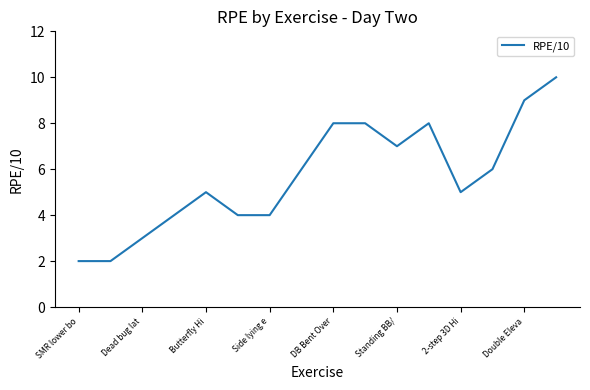

Reading left to right, transcribe all the data shown in this chart.

2	2	3	4	5	4	4	6	8	8	7	8	5	6	9	10